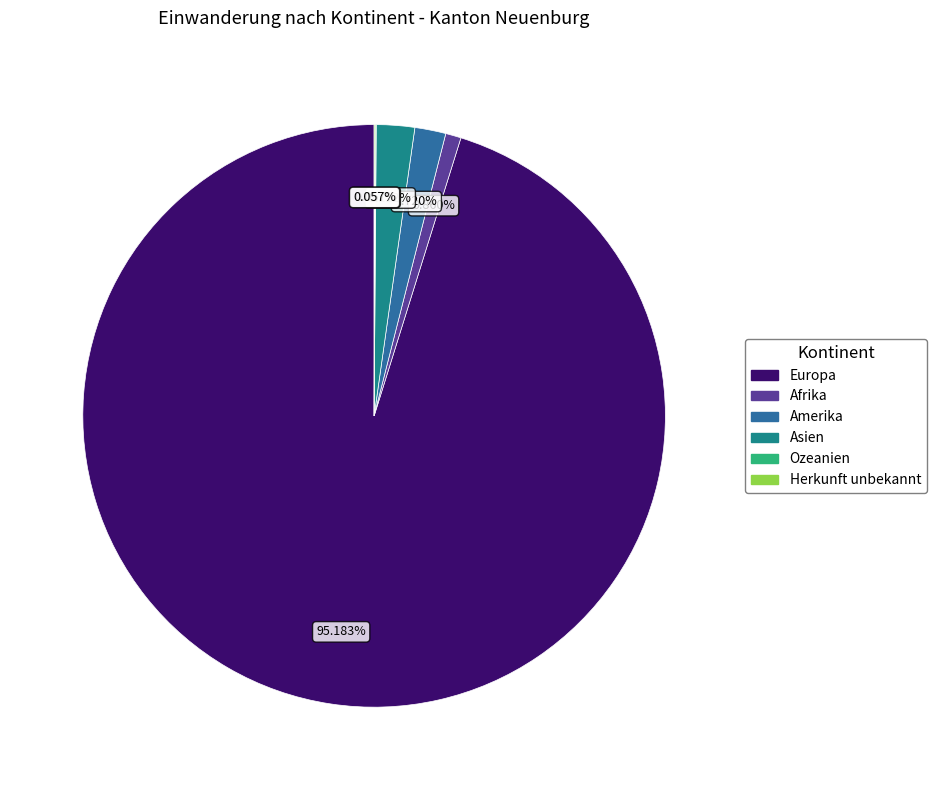

Which has a higher value, Afrika or Asien?

Asien